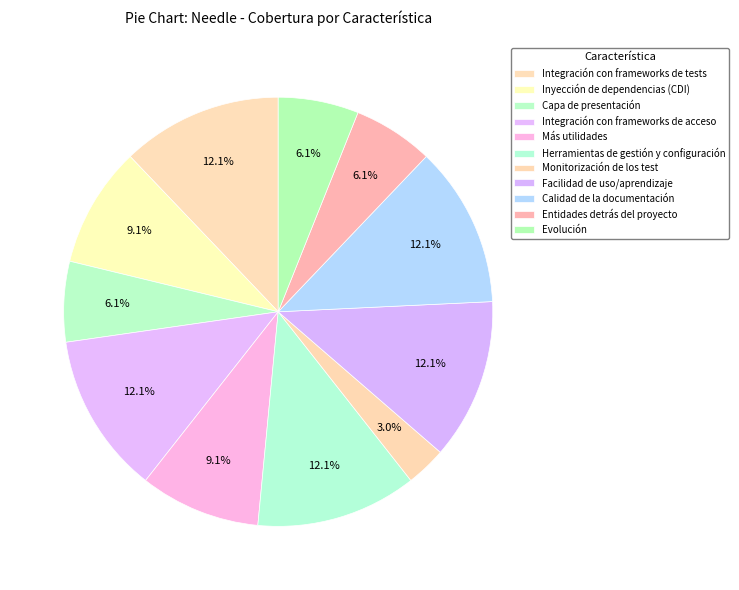

Is there any slice that represents more than half of the pie?

No